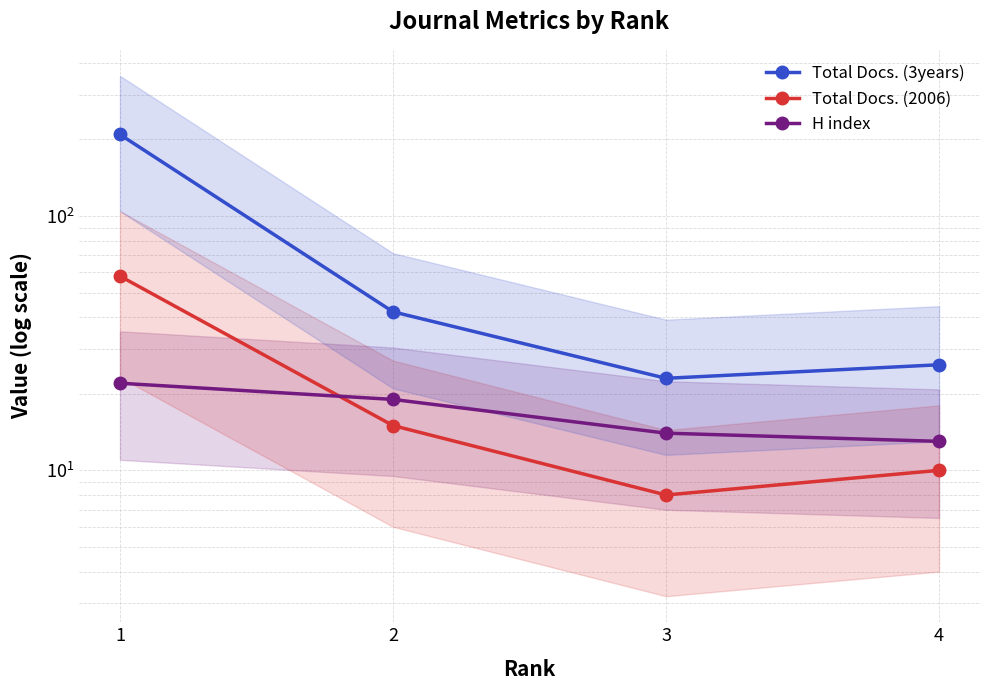

Count the number of data series in this chart.

3